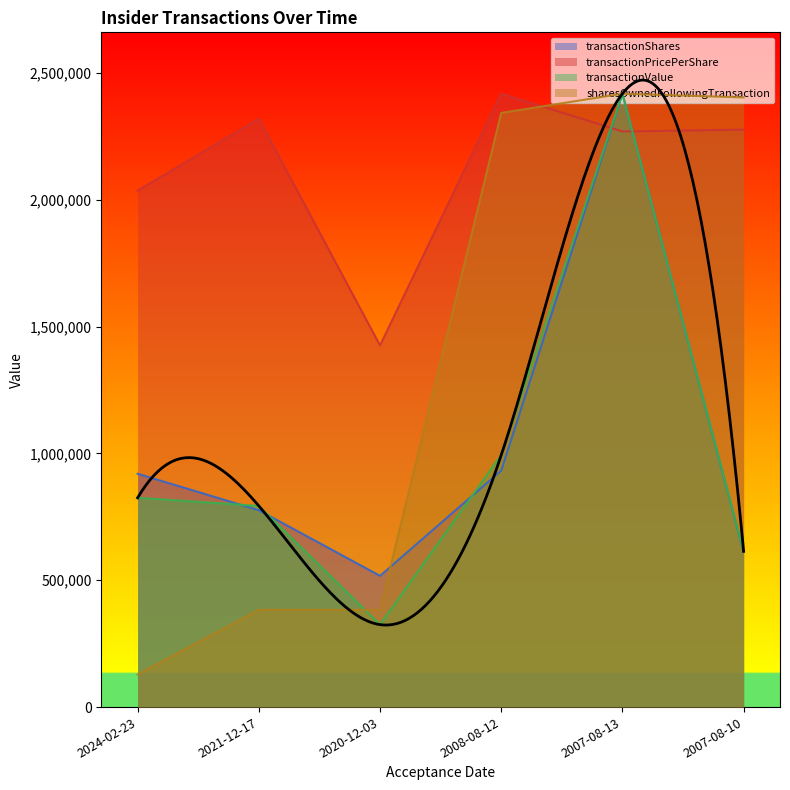

What is the maximum value for transactionShares?

2417998.0